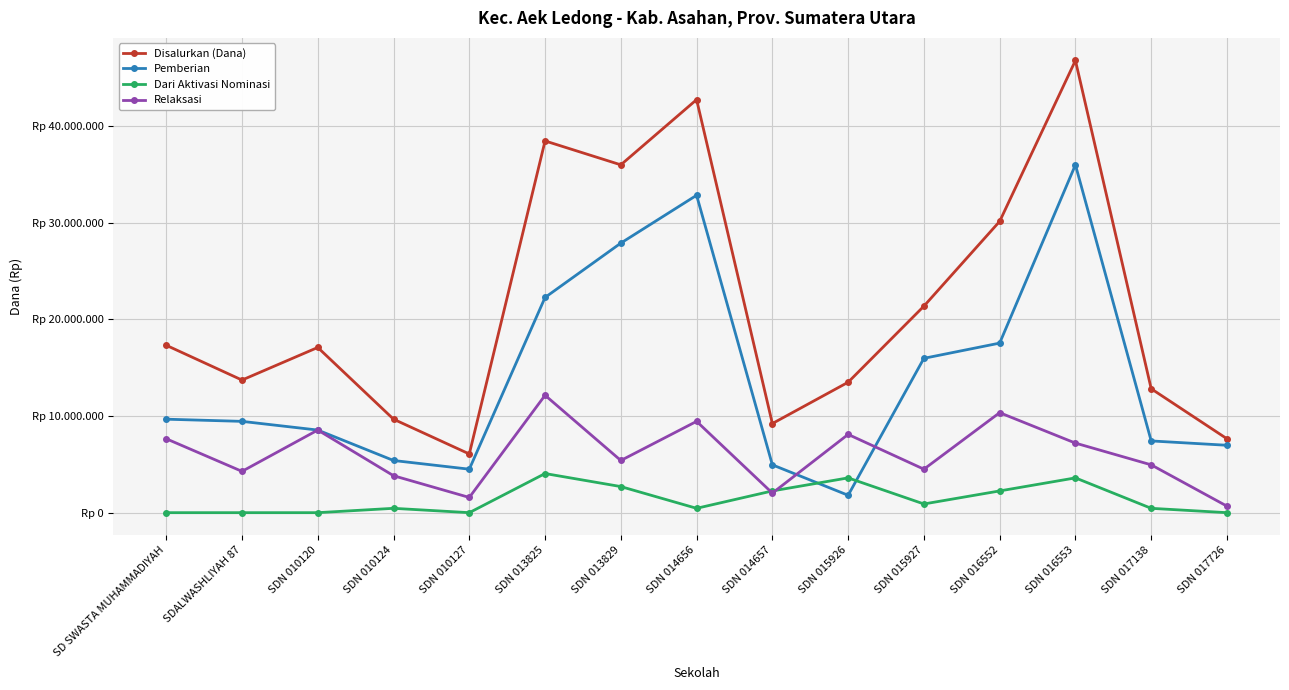

What is the sum of the Dari Aktivasi Nominasi values at SDN 014657 and SDN 013829?

4950000